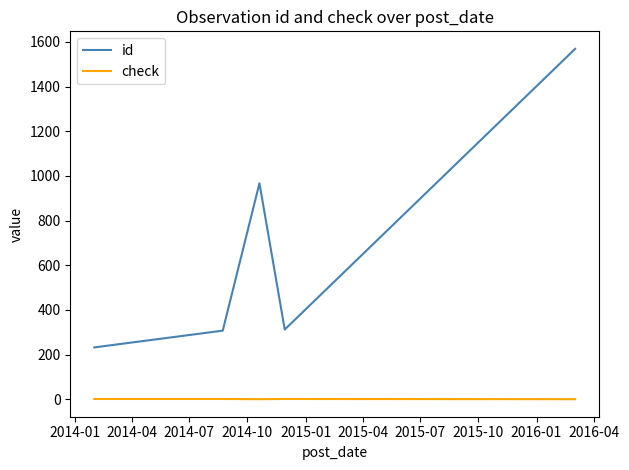

What is the highest value of the id series?

1569